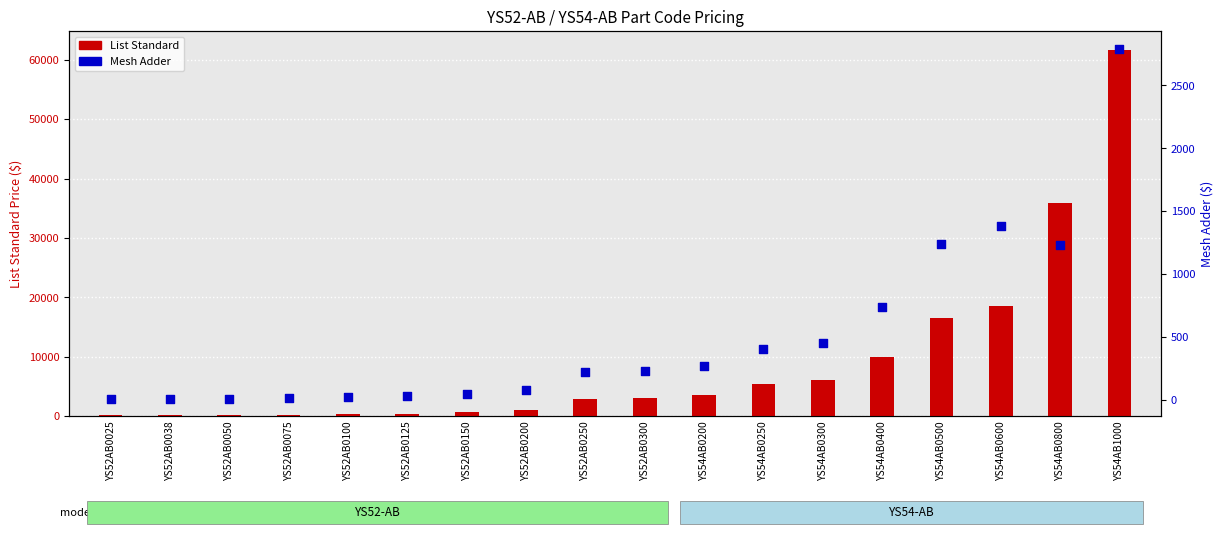

Which series reaches the maximum Y coordinate?

List Standard